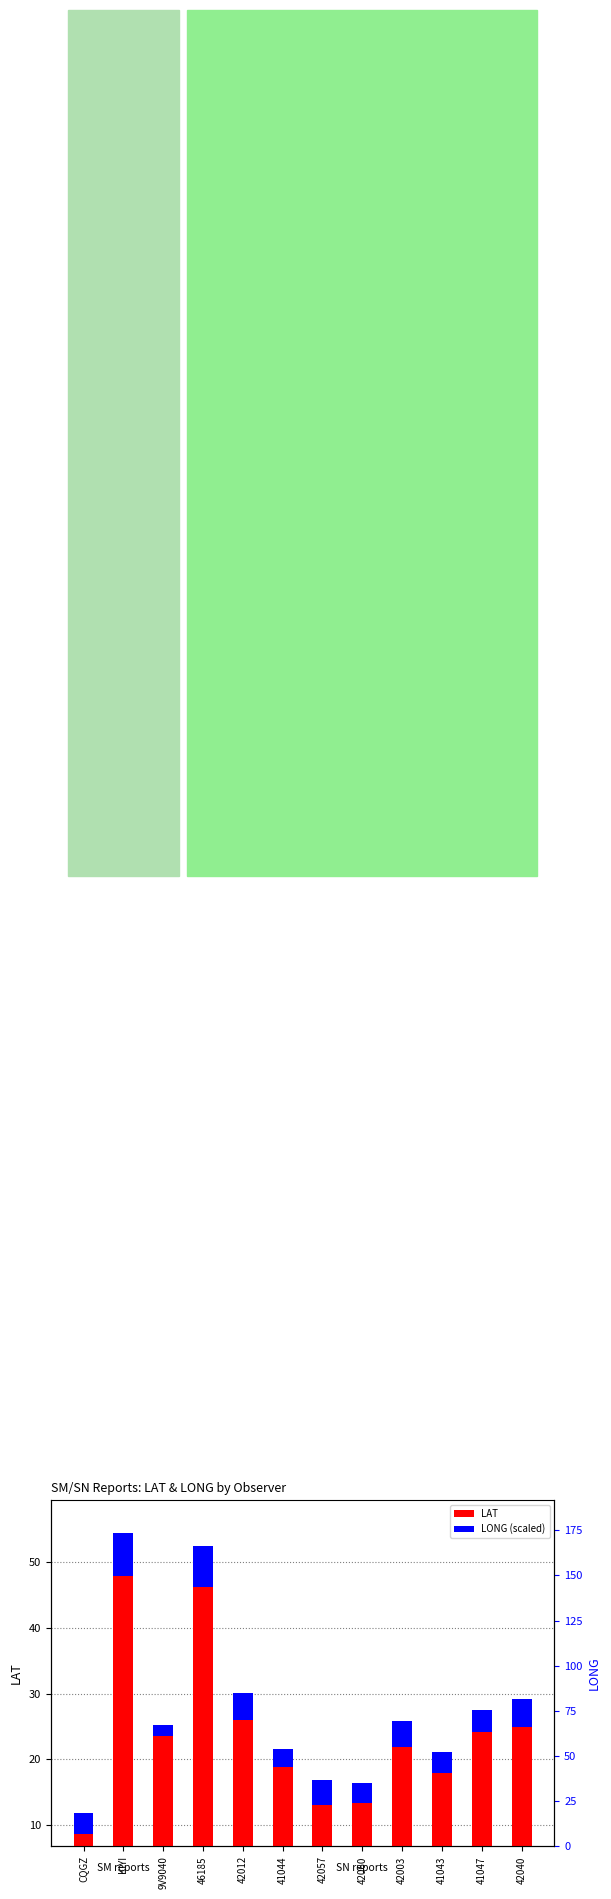

What is the minimum value for LONG (scaled)?

1.6